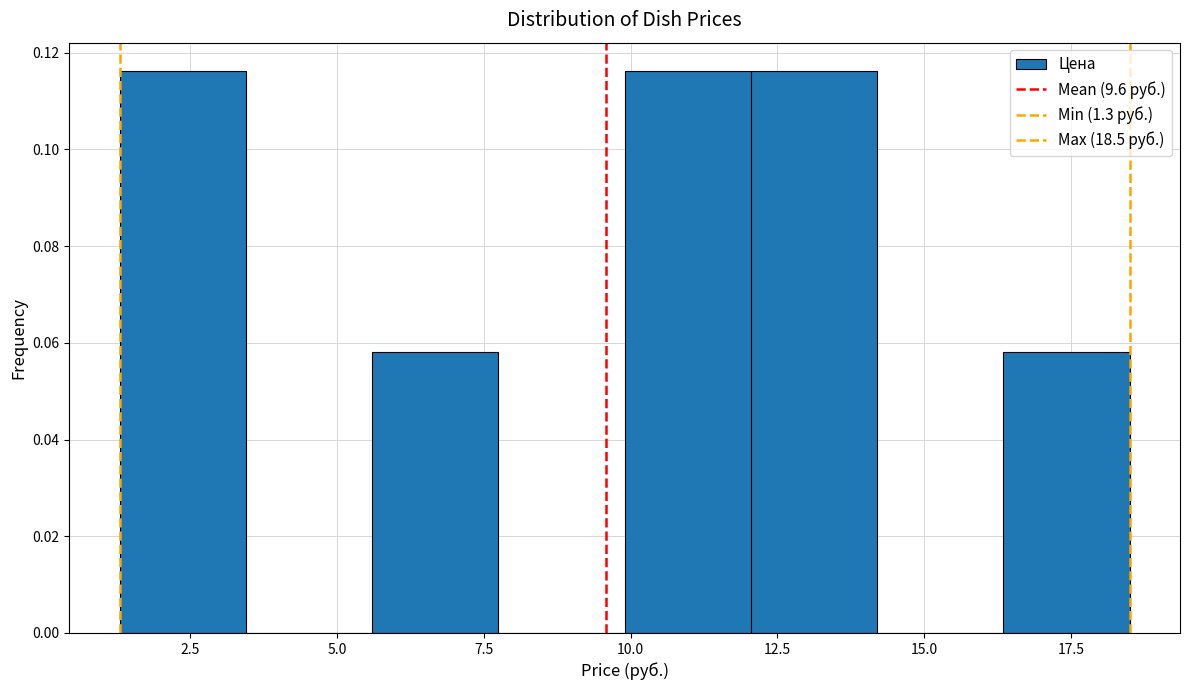

Reading left to right, list every bar in this chart as the range it spans on the x-axis followed by its height. Neither the bar edges nor the heights are printed on the chart, so give them approximately, as read against the axes.

1.30 to 3.45: 0.116
3.45 to 5.60: 0
5.60 to 7.75: 0.058
7.75 to 9.90: 0
9.90 to 12.05: 0.116
12.05 to 14.20: 0.116
14.20 to 16.35: 0
16.35 to 18.50: 0.058